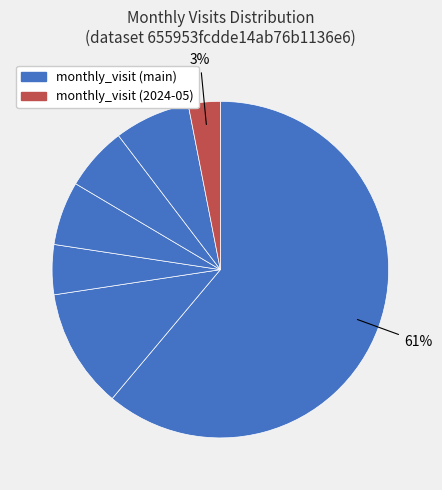

How many segments does this pie chart have?

7